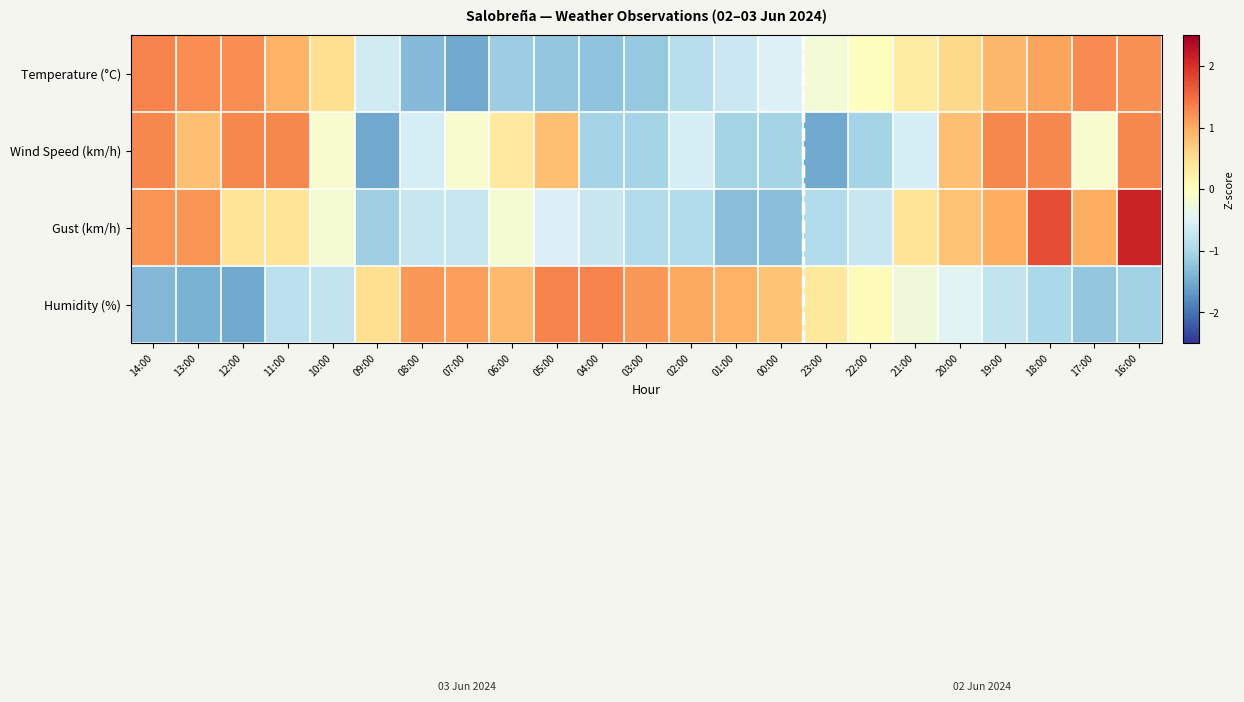

What is the total value across all series at 01:00?

-2.1